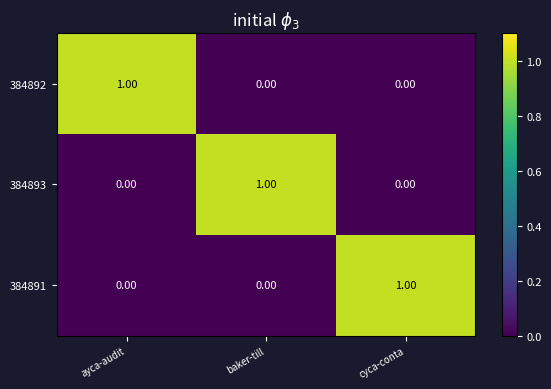

At how many categories does at least one series exceed 0?

3